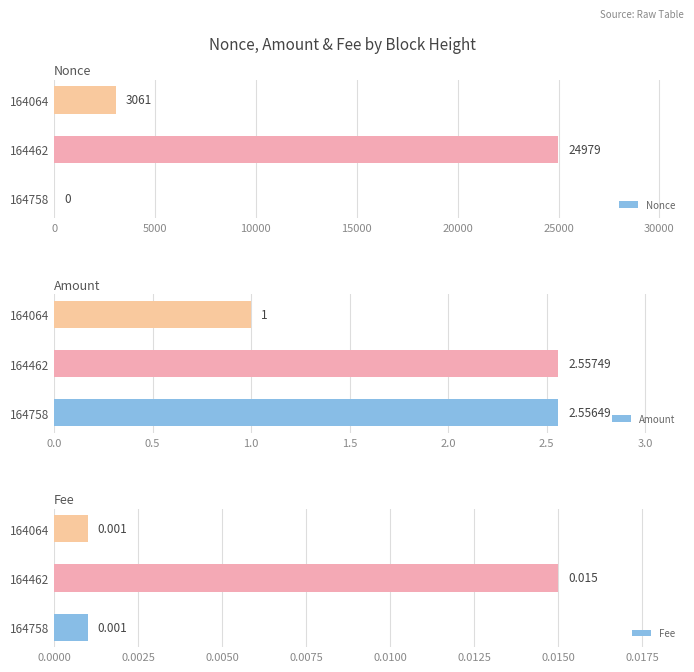

The Nonce series shows 24979 at 164462. True or false?

True